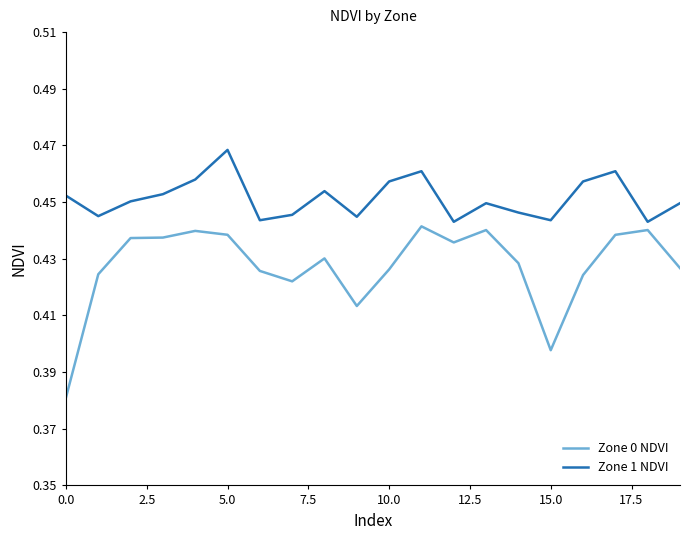

How many series are shown in this chart?

2